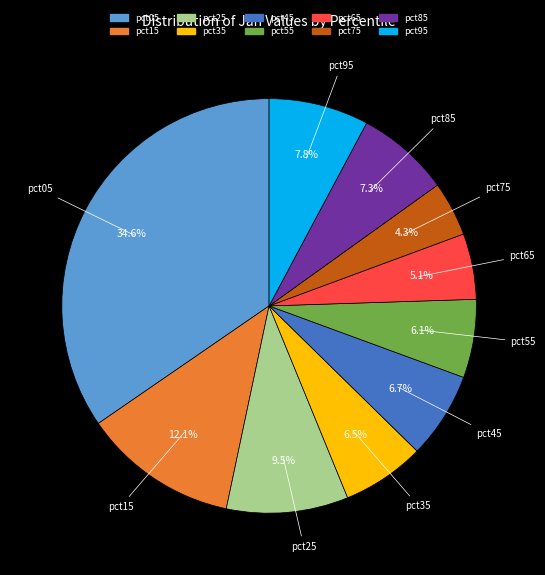

The pct05 slice represents 35% of the pie. True or false?

True